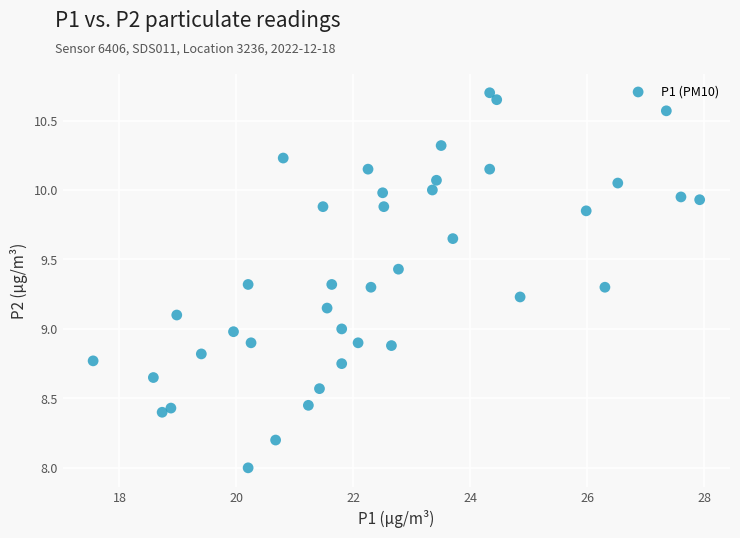

What is the range of X values (max minus min)?

10.4